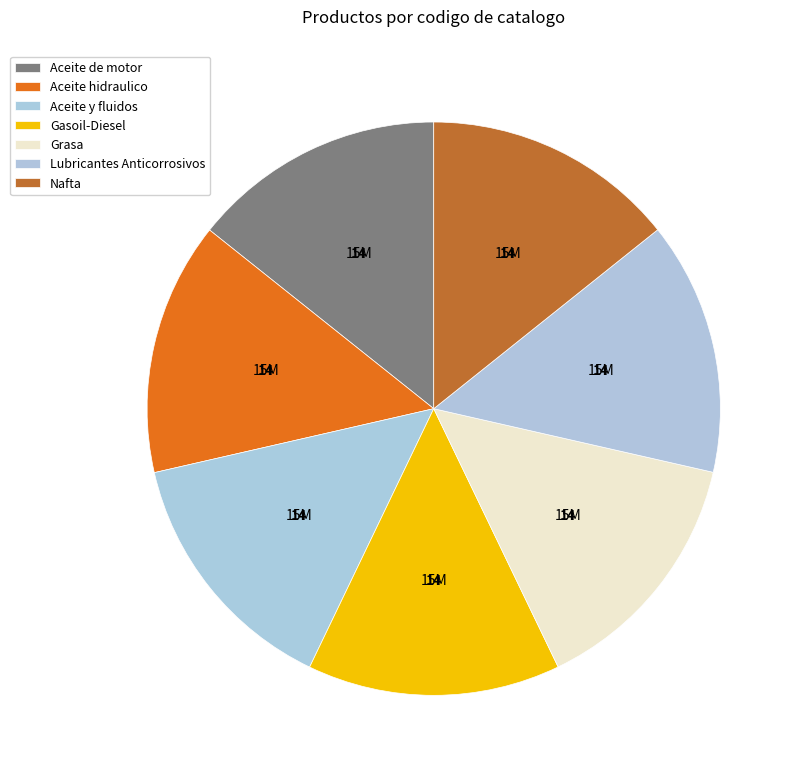

Is there any slice that represents more than half of the pie?

No